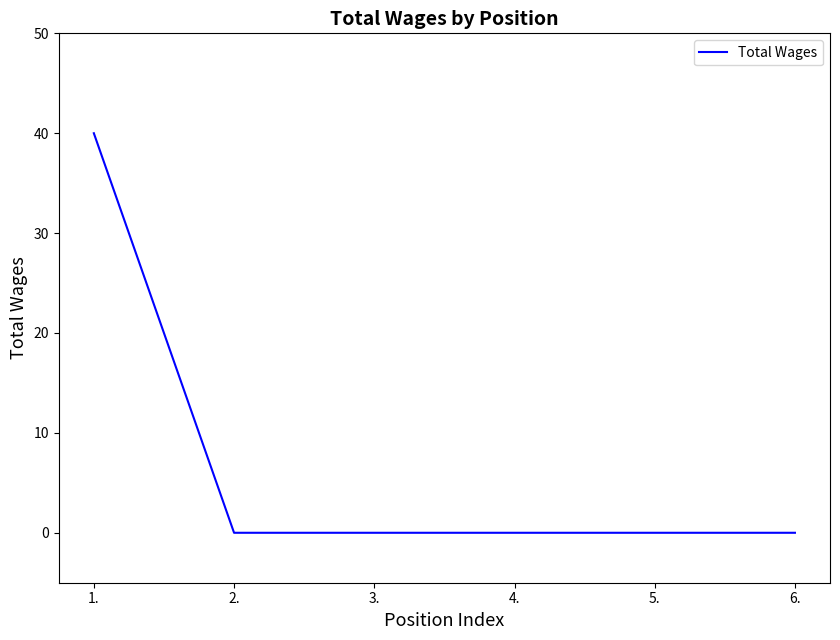

What position from the left is 2.?

2